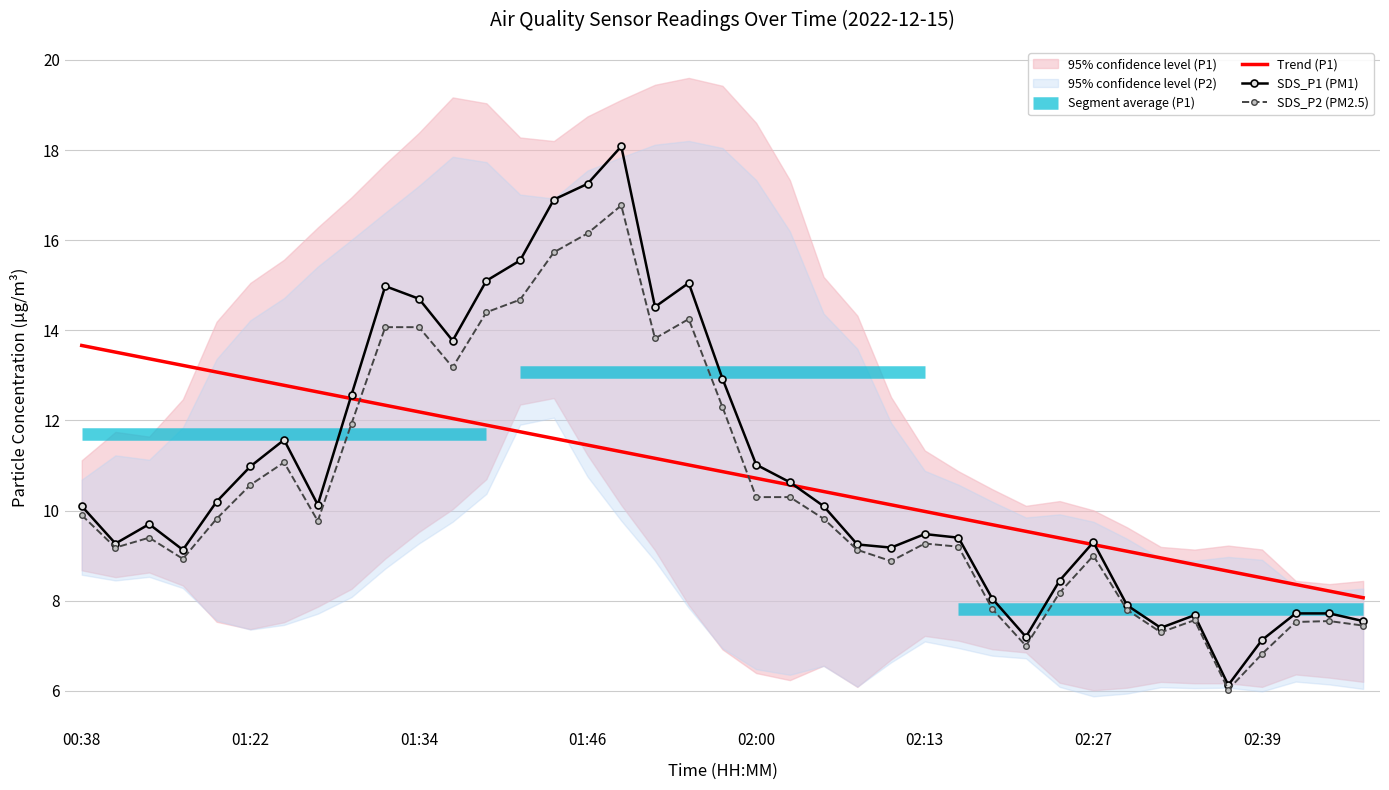

Reading right to left, what are all the values shown in this chart?

SDS_P1: 02:47=7.5	02:44=7.7	02:42=7.7	02:39=7.1	02:37=6.1	02:35=7.7	02:32=7.4	02:29=7.9	02:27=9.3	02:24=8.4	02:21=7.2	02:18=8.1	02:16=9.4	02:13=9.5	02:10=9.2	02:07=9.2	02:05=10.1	02:03=10.6	02:00=11.0	01:58=12.9	01:53=15.1	01:51=14.5	01:48=18.1	01:46=17.2	01:43=16.9	01:41=15.6	01:38=15.1	01:36=13.8	01:34=14.7	01:31=15.0	01:29=12.6	01:27=10.1	01:24=11.6	01:22=11.0	00:51=10.2	00:48=9.1	00:43=9.7	00:41=9.3	00:38=10.1
SDS_P2: 02:47=7.5	02:44=7.5	02:42=7.5	02:39=6.8	02:37=6.0	02:35=7.6	02:32=7.3	02:29=7.8	02:27=9.0	02:24=8.2	02:21=7.0	02:18=7.8	02:16=9.2	02:13=9.3	02:10=8.9	02:07=9.1	02:05=9.8	02:03=10.3	02:00=10.3	01:58=12.3	01:53=14.2	01:51=13.8	01:48=16.8	01:46=16.1	01:43=15.7	01:41=14.7	01:38=14.4	01:36=13.2	01:34=14.1	01:31=14.1	01:29=11.9	01:27=9.8	01:24=11.1	01:22=10.6	00:51=9.8	00:48=8.9	00:43=9.4	00:41=9.2	00:38=9.9